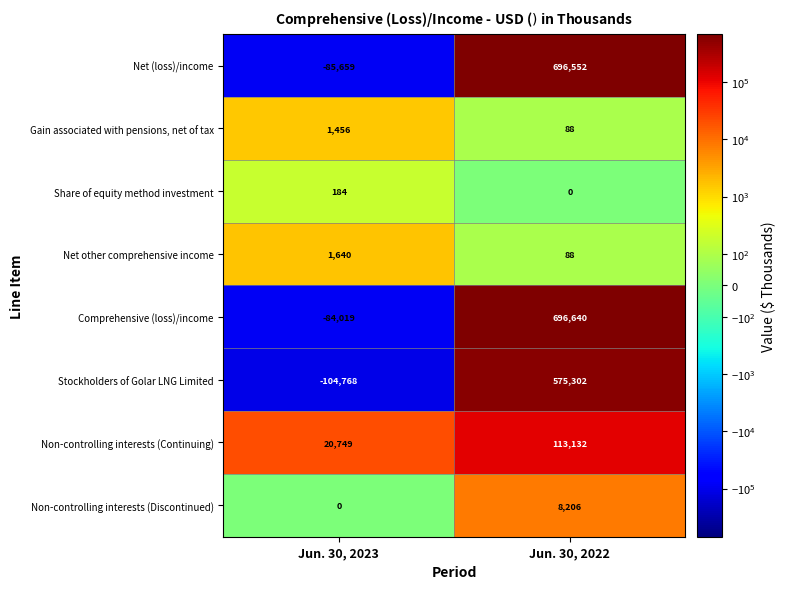

What is the smallest value displayed?

-104768